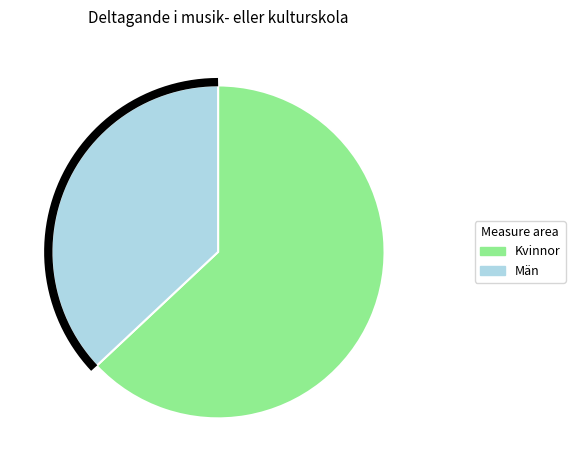

Which category has the smallest portion of the pie?

Män